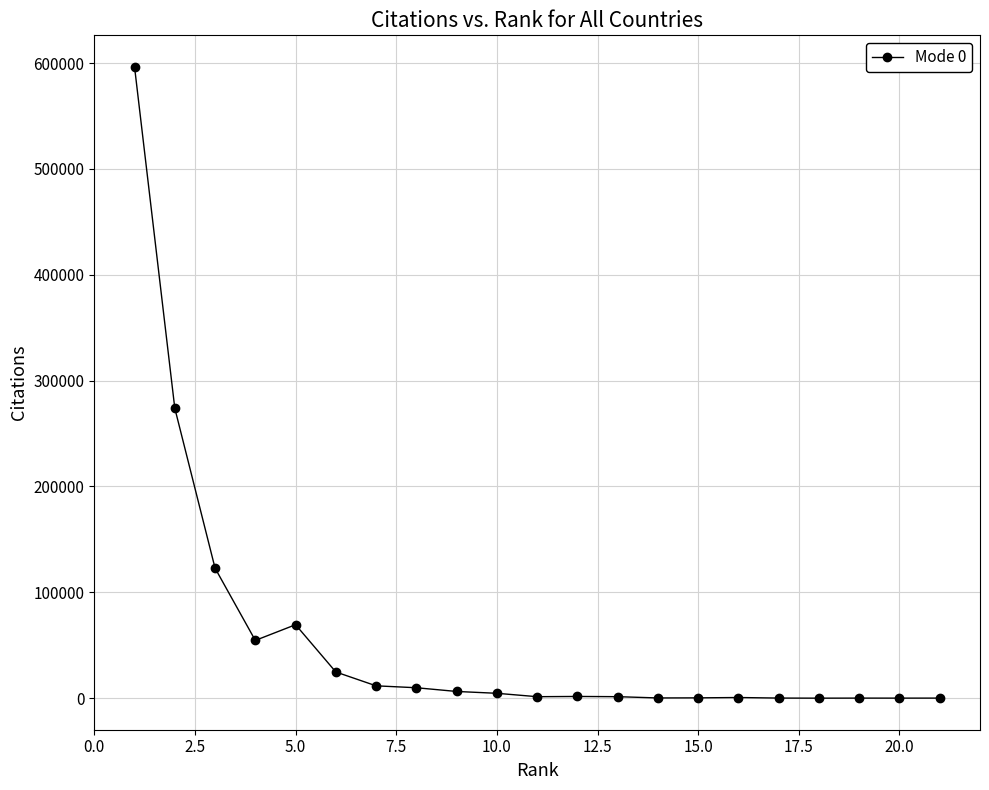

What is the average value?

56210